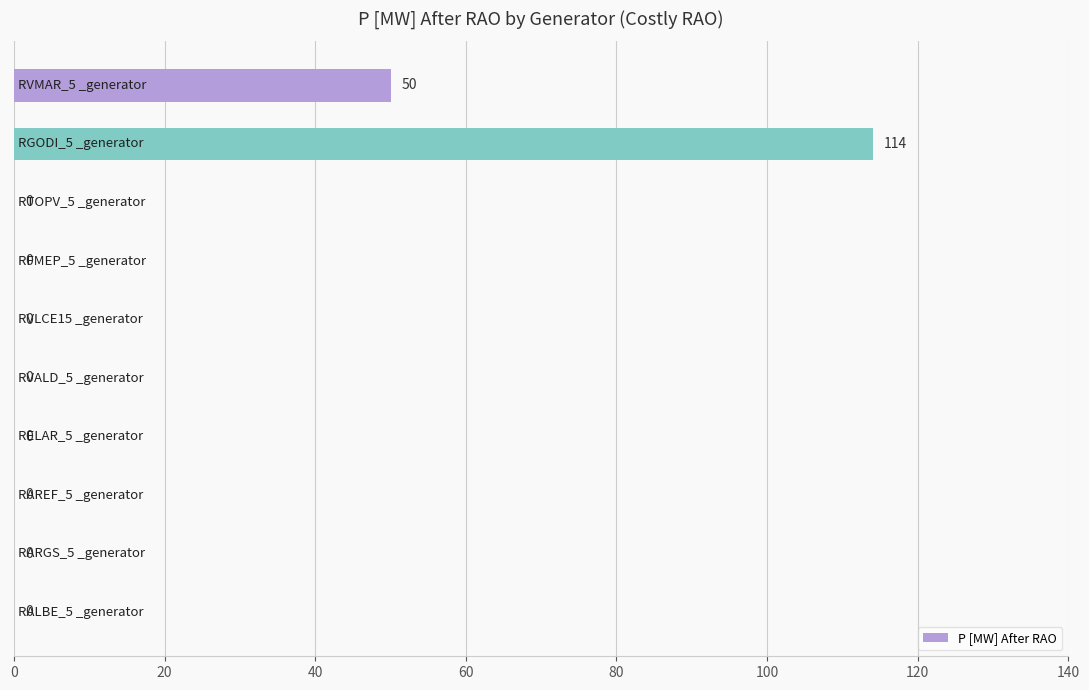

What is the sum of all values?

164